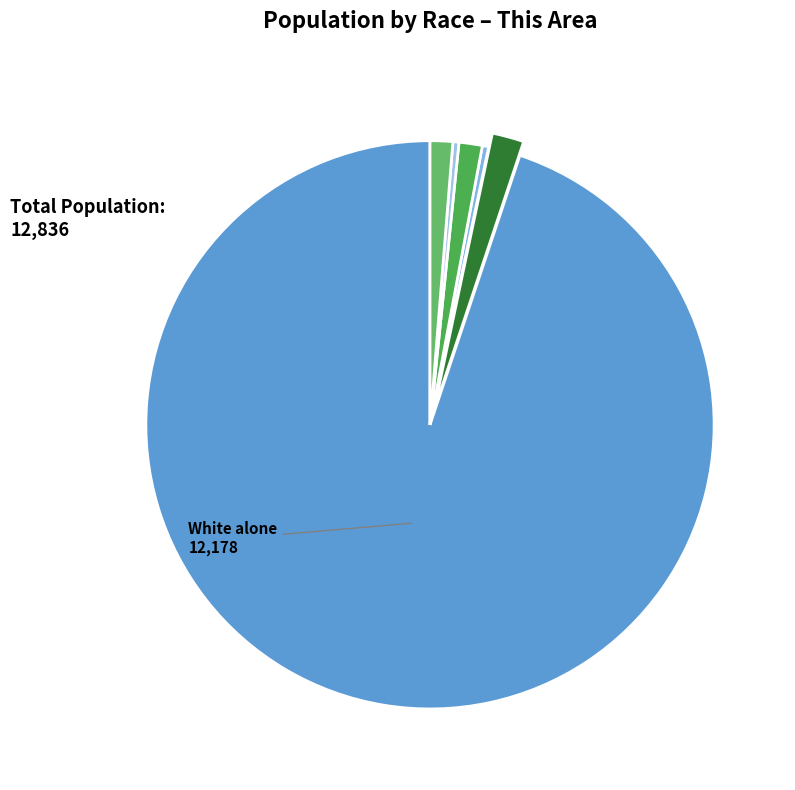

How many segments does this pie chart have?

6